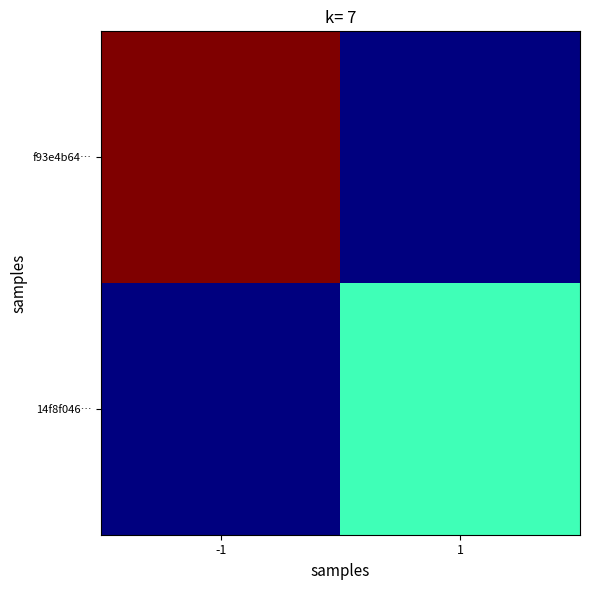

What is the total value across all series at 1?

3